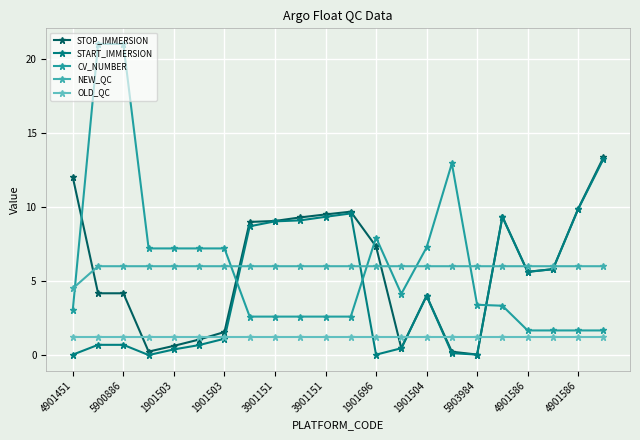

What is the average value of the STOP_IMMERSION series?

5.7